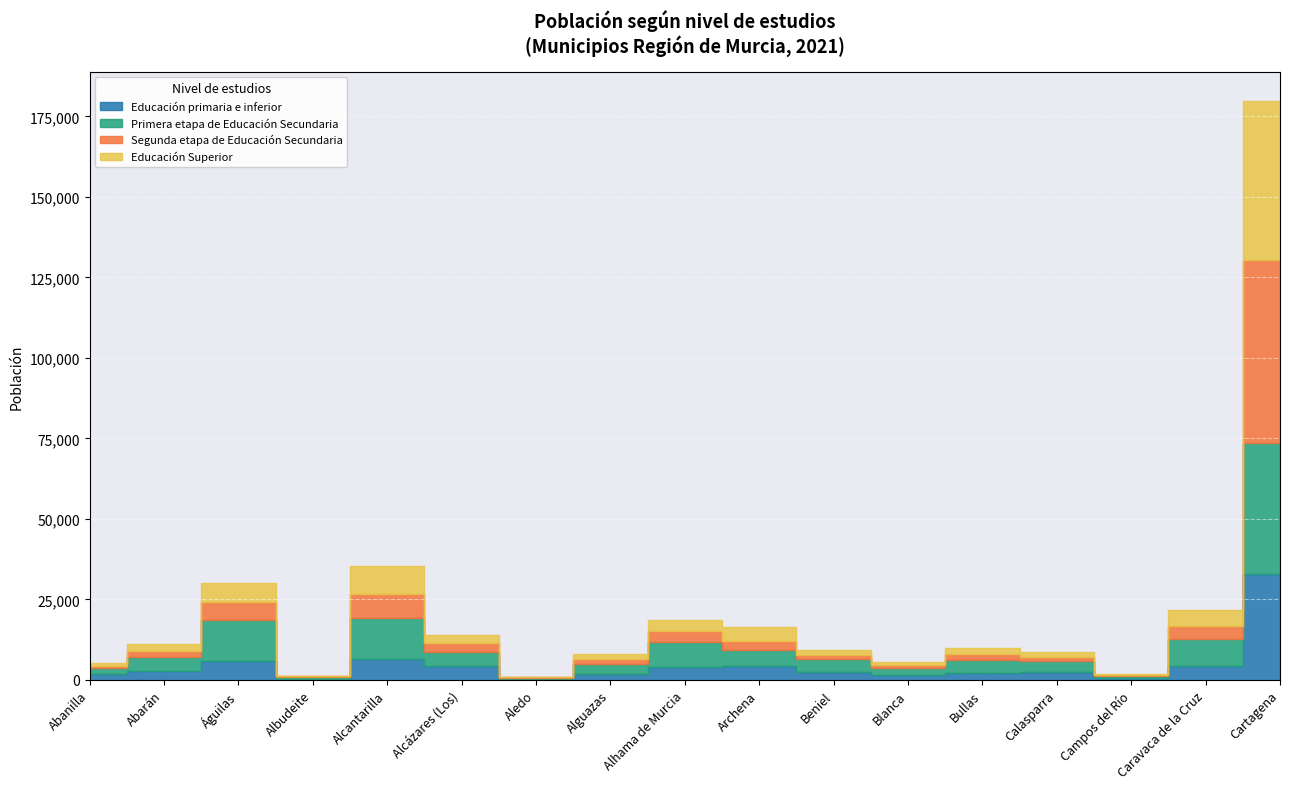

Reading right to left, list all the values displayed in this chart.

Educación primaria e inferior: 32951	4349	475	2409	2007	1409	2579	4466	4153	1930	223	4419	6360	308	5909	2651	1719
Primera etapa de Educación Secundaria: 40555	8258	760	3404	4277	2146	3784	4888	7732	3137	363	4305	12884	587	12807	4449	1883
Segunda etapa de Educación Secundaria: 56919	4078	284	1361	1671	928	1478	2847	3244	1515	176	2669	7532	177	5577	1938	793
Educación Superior: 49489	5172	255	1523	2049	1108	1532	4124	3601	1353	208	2643	8633	126	5944	2096	913